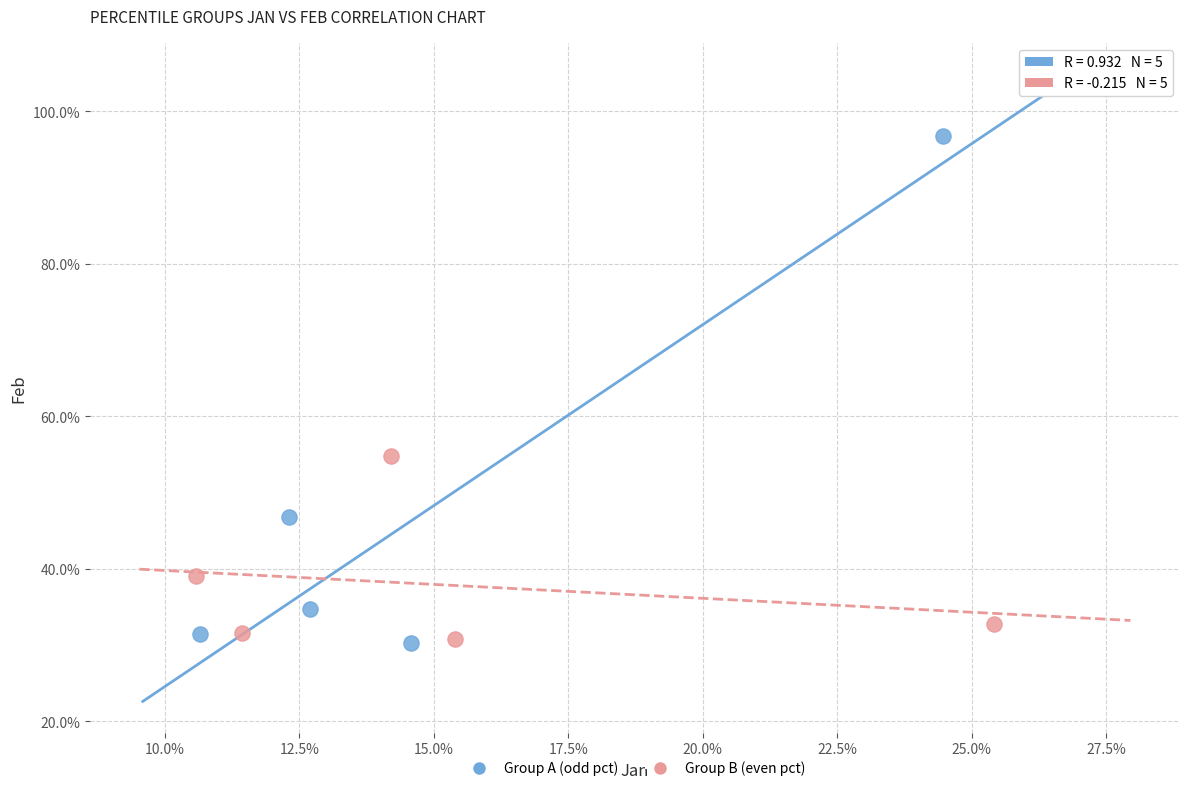

Which series reaches the maximum Y coordinate?

Group A (odd pct)